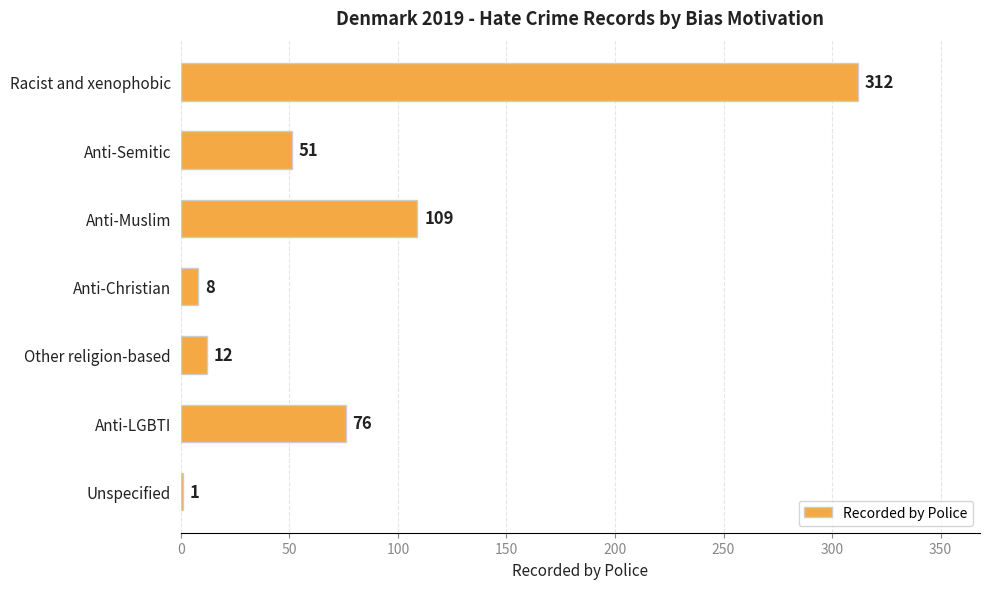

Which category has the highest value across all series?

Racist and xenophobic